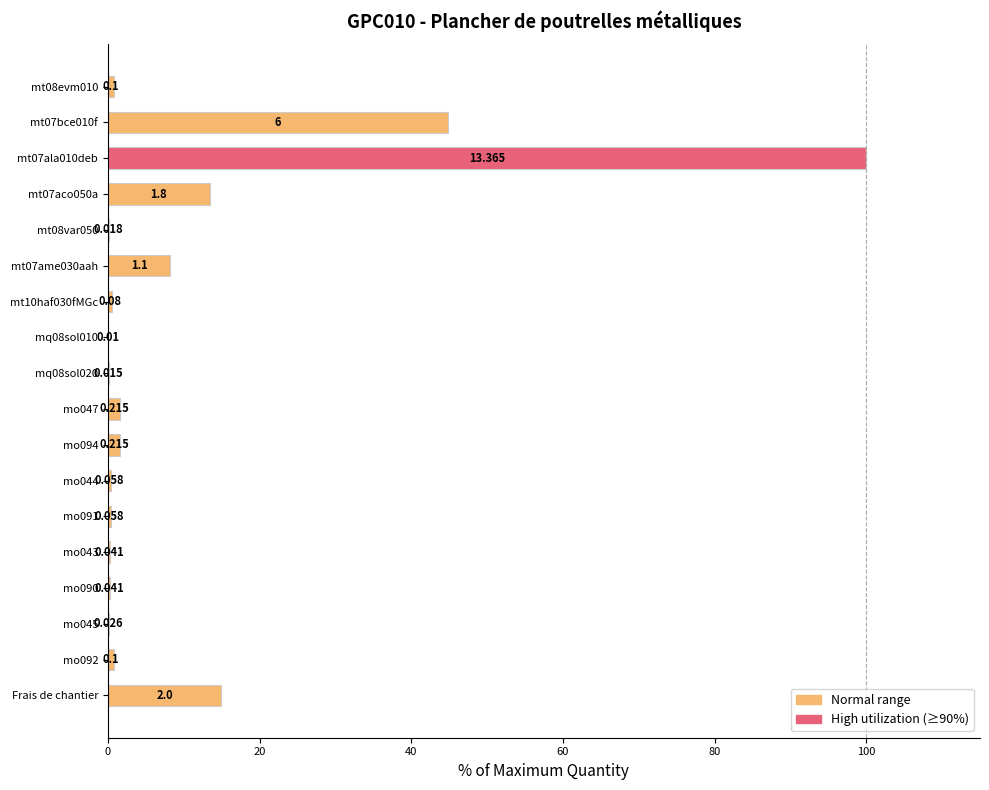

Count the number of categories in the chart.

18